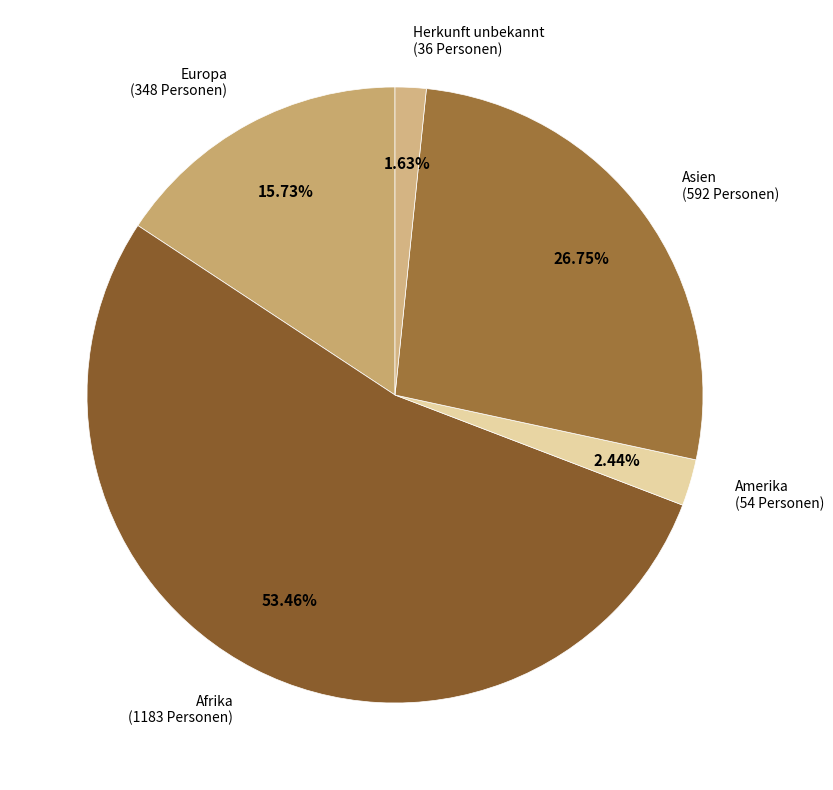

How many segments does this pie chart have?

5